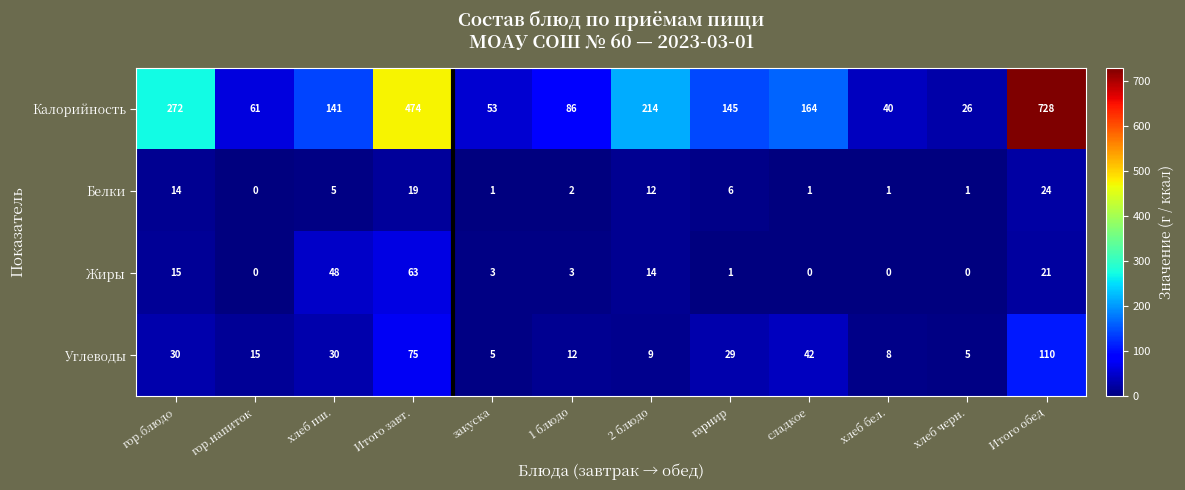

The value of Белки at Итого завт. is 19. True or false?

True